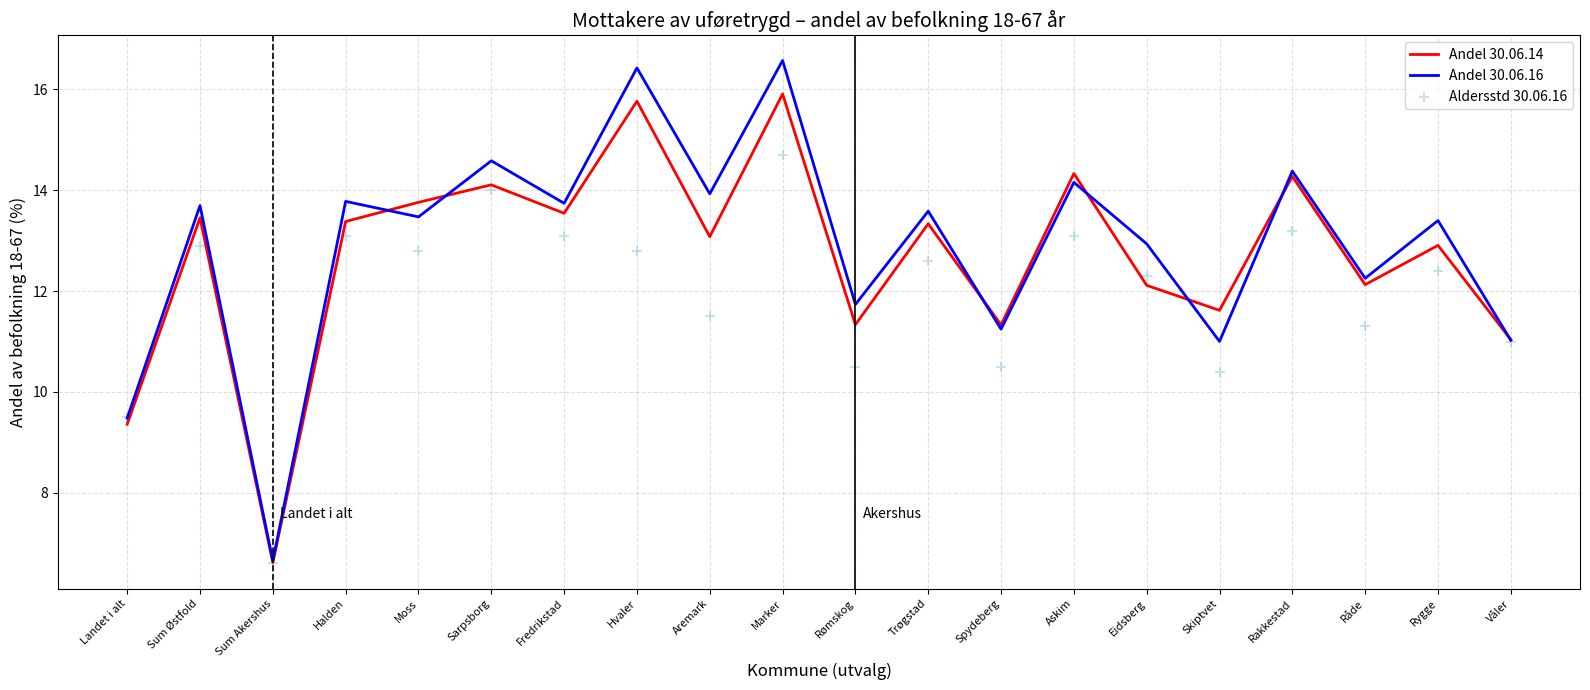

Which series contains the lowest Y value?

Aldersstd 30.06.16